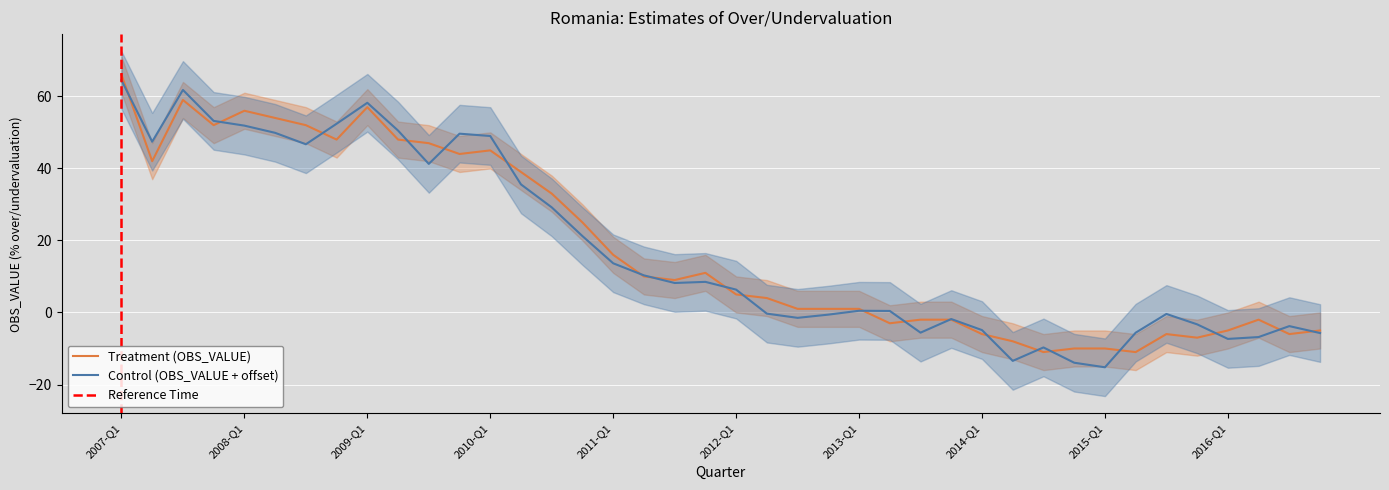

Between 2012-Q2 and 2012-Q1, which is larger?

2012-Q1